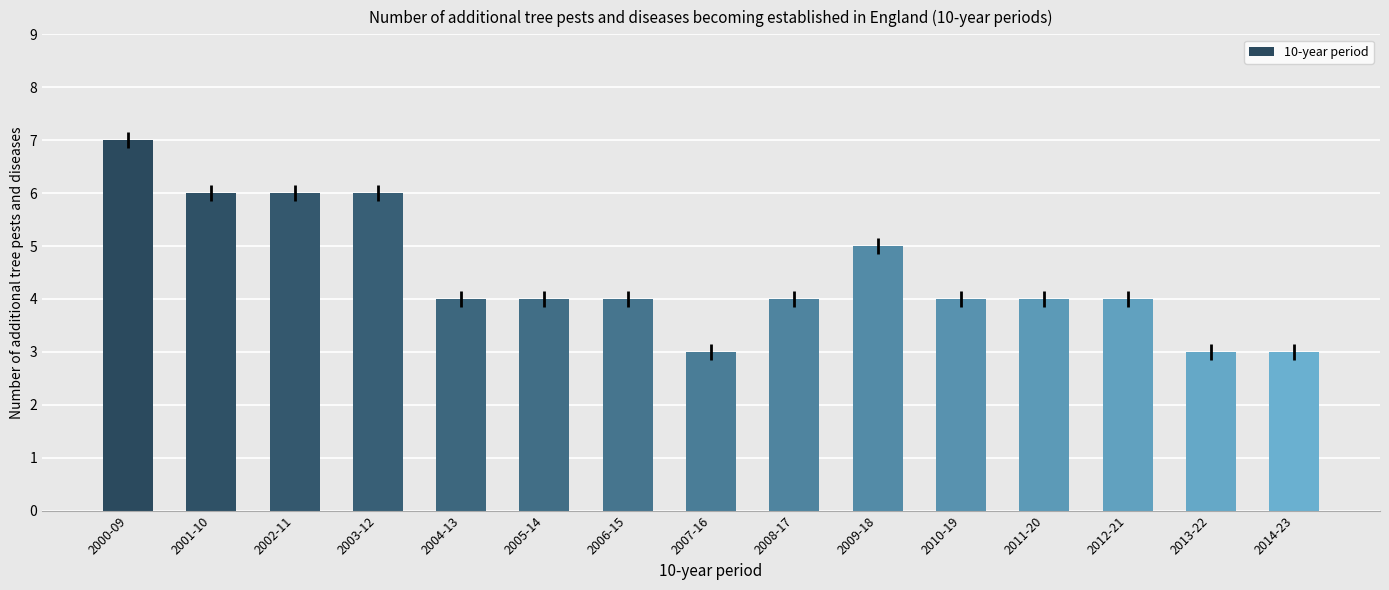

Reading right to left, what are all the values shown in this chart?

2014-23=3	2013-22=3	2012-21=4	2011-20=4	2010-19=4	2009-18=5	2008-17=4	2007-16=3	2006-15=4	2005-14=4	2004-13=4	2003-12=6	2002-11=6	2001-10=6	2000-09=7